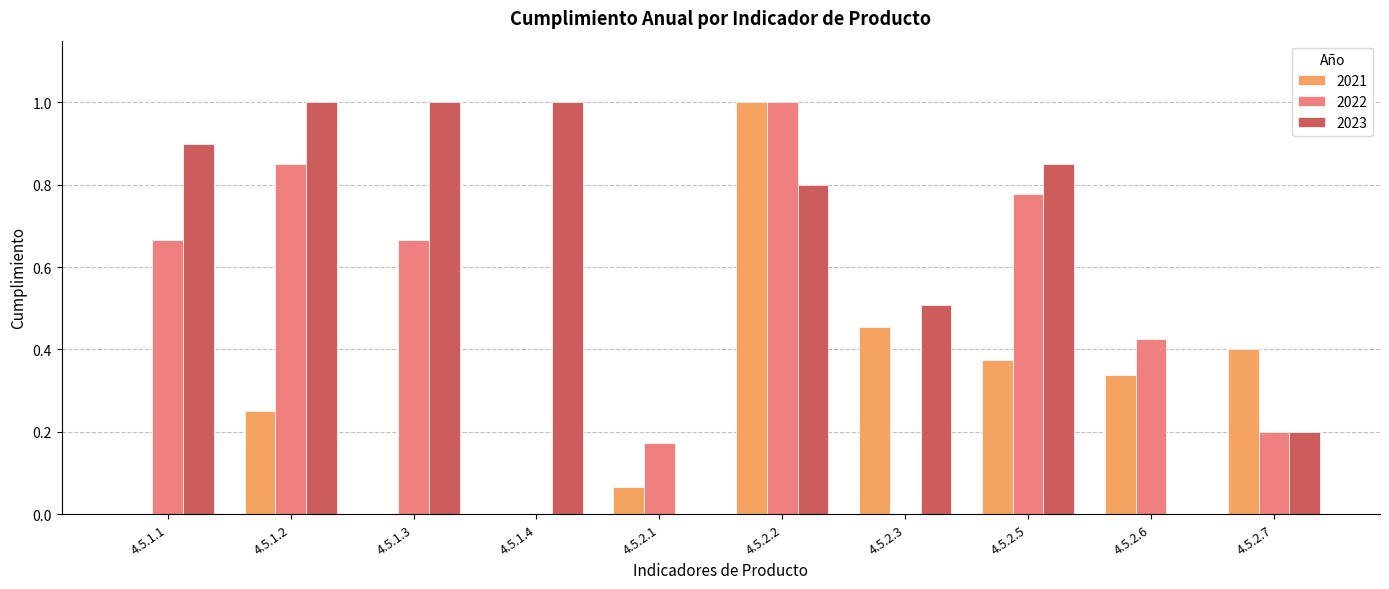

Which series changed the most between 4.5.1.1 and 4.5.2.7?

2023